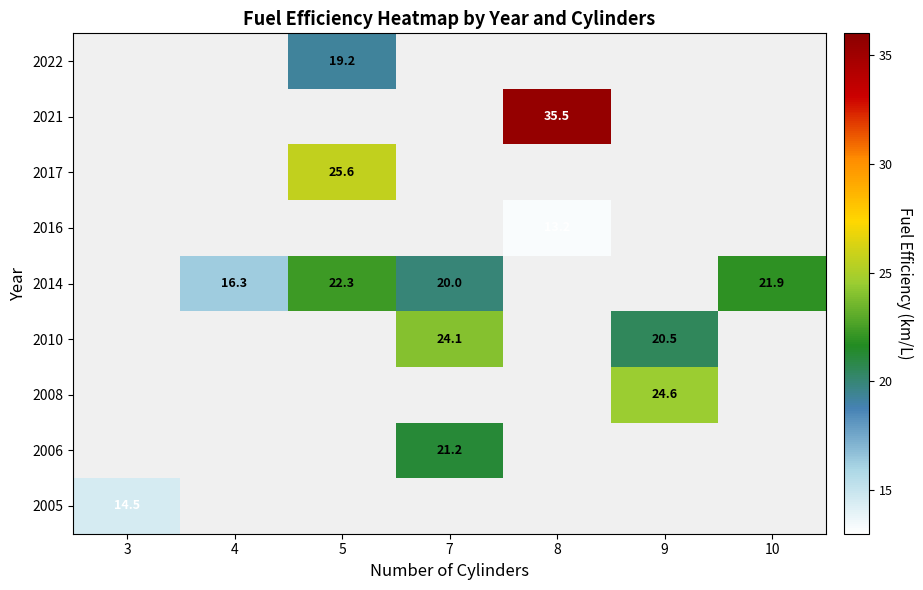

Is it true that 2017 equals 25.6 at 5?

True